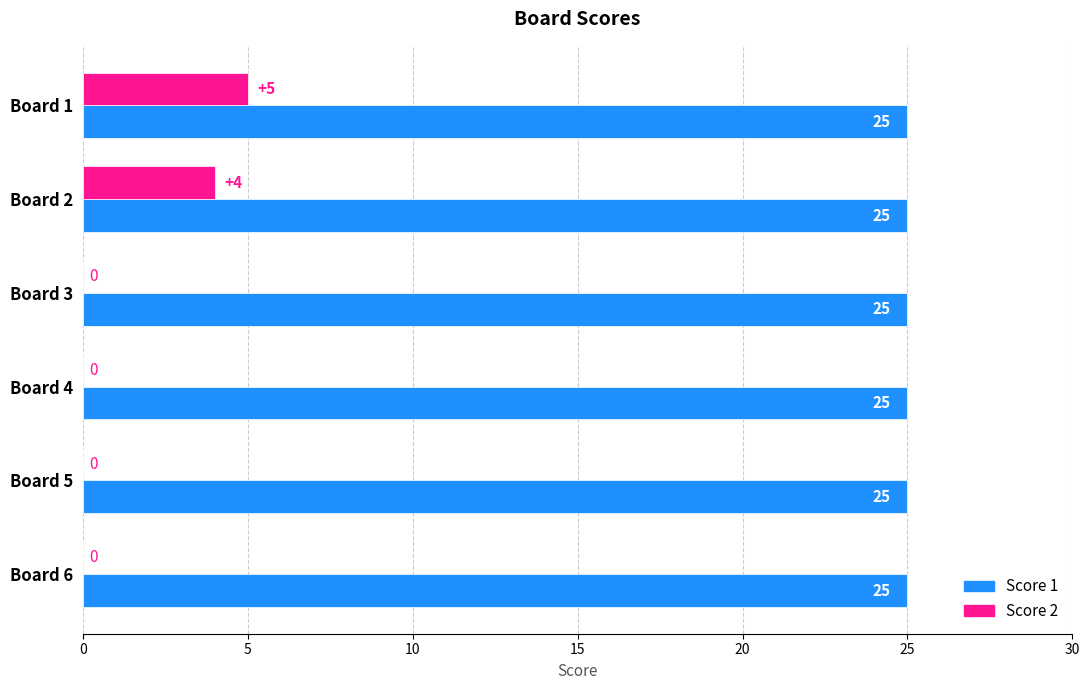

Is the value of Score 2 at Board 4 greater than the value of Score 1 at Board 4?

No